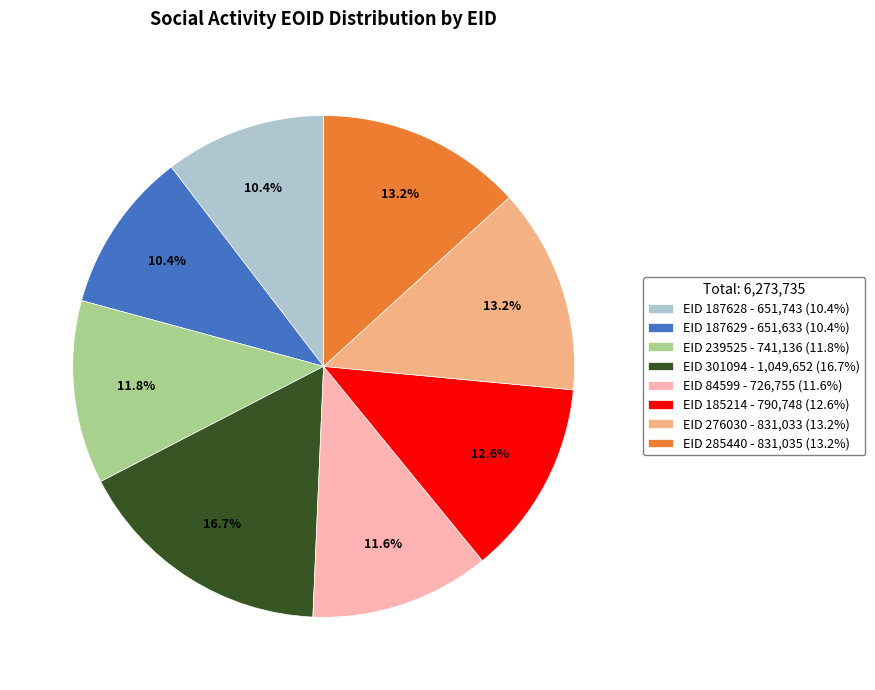

What percentage do EID 239525 - 741,136 (11.8%) and EID 301094 - 1,049,652 (16.7%) together represent?

28.5%